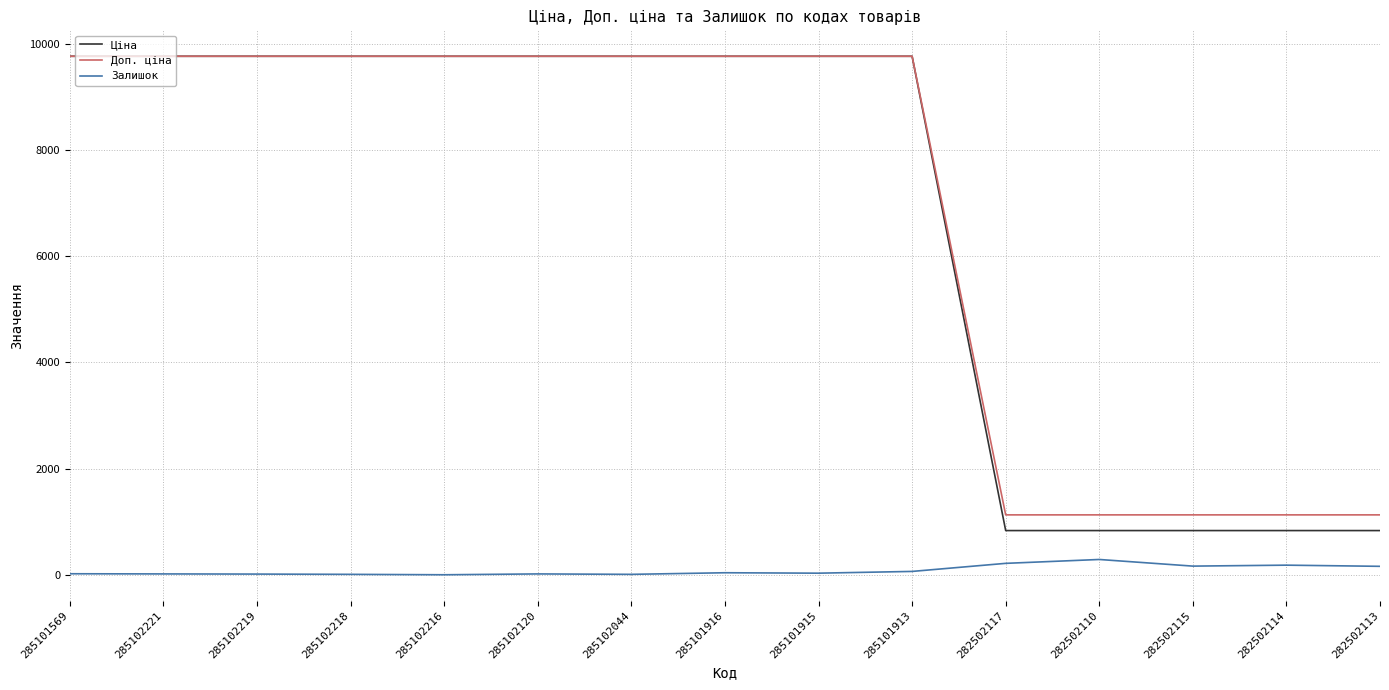

What is the maximum value shown in the chart?

9764.4